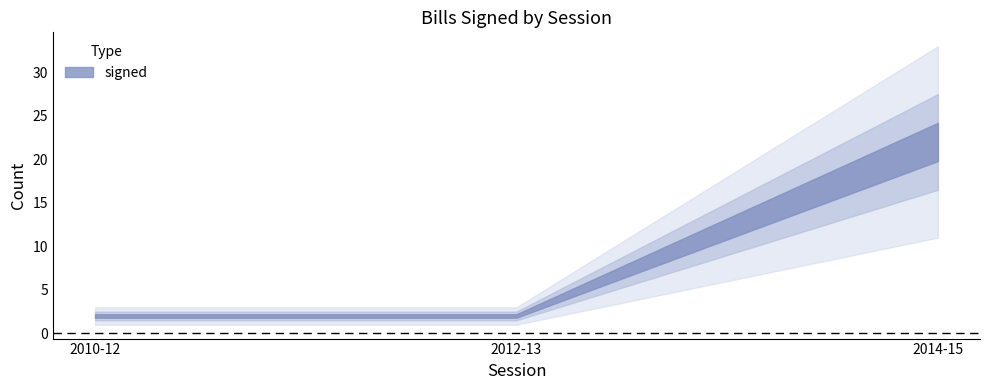

What is the greatest value displayed?

22